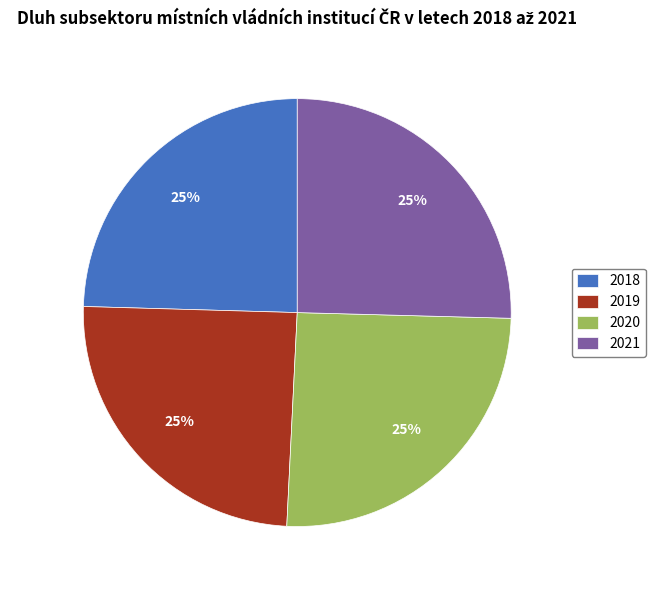

To the nearest percent, what percentage of the pie is 2020?

25%